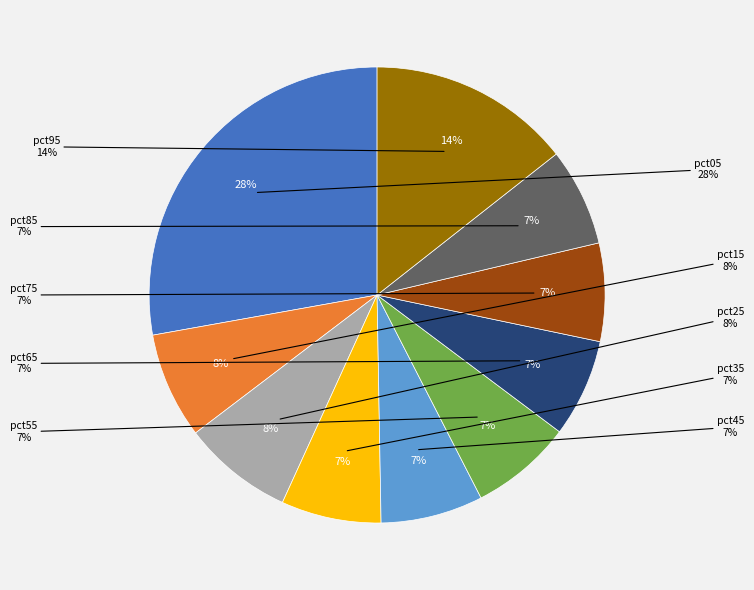

To the nearest percent, what is the difference between the largest and smallest slice percentages?

21%